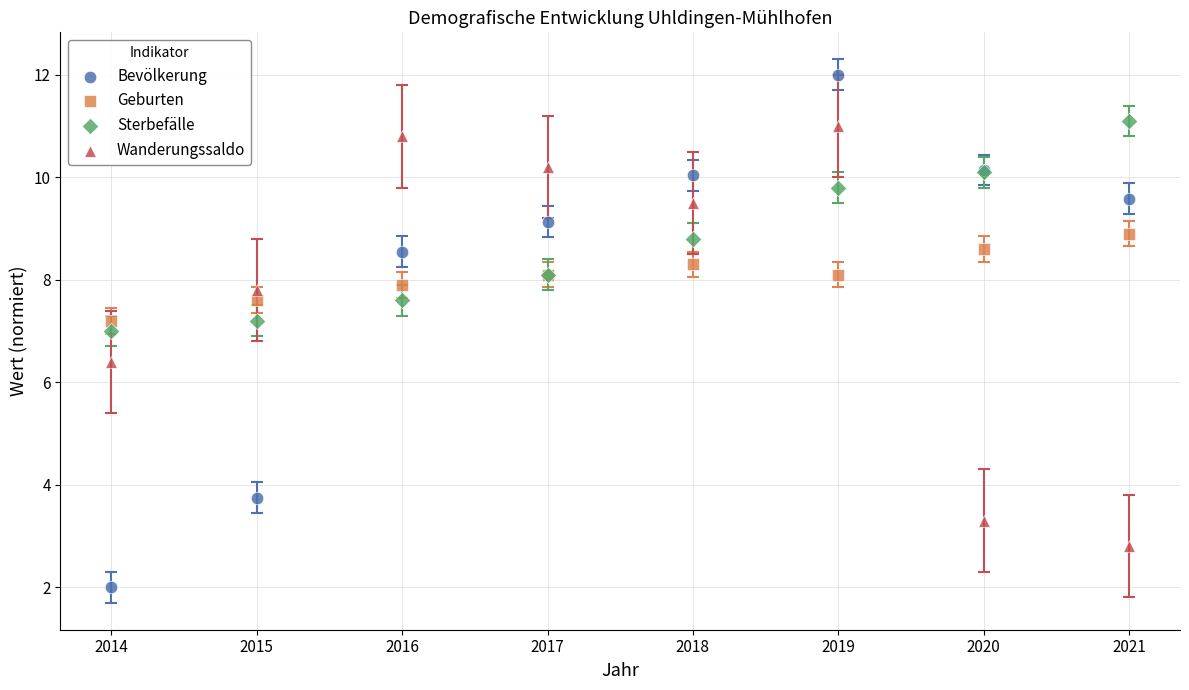

What are all the series names shown in the legend?

Bevölkerung, Geburten, Sterbefälle, Wanderungssaldo